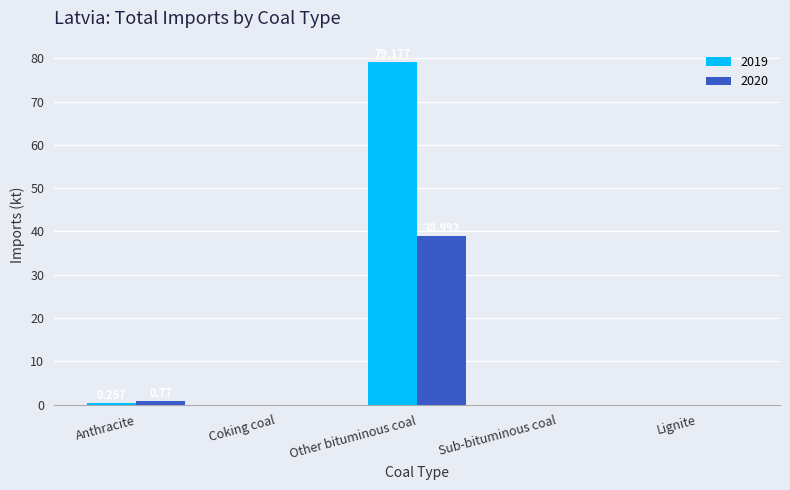

How many categories are shown in the chart?

5